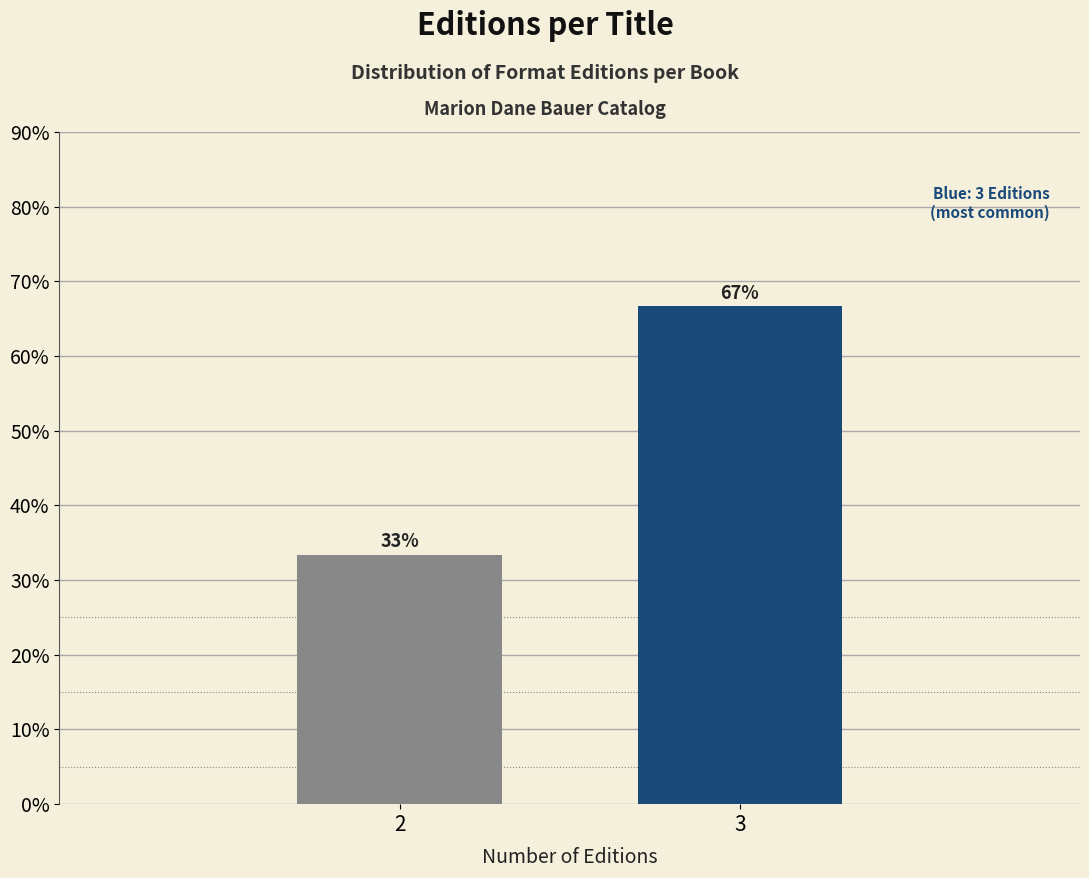

What is the ratio of the value at 3 to the value at 2?

2.0